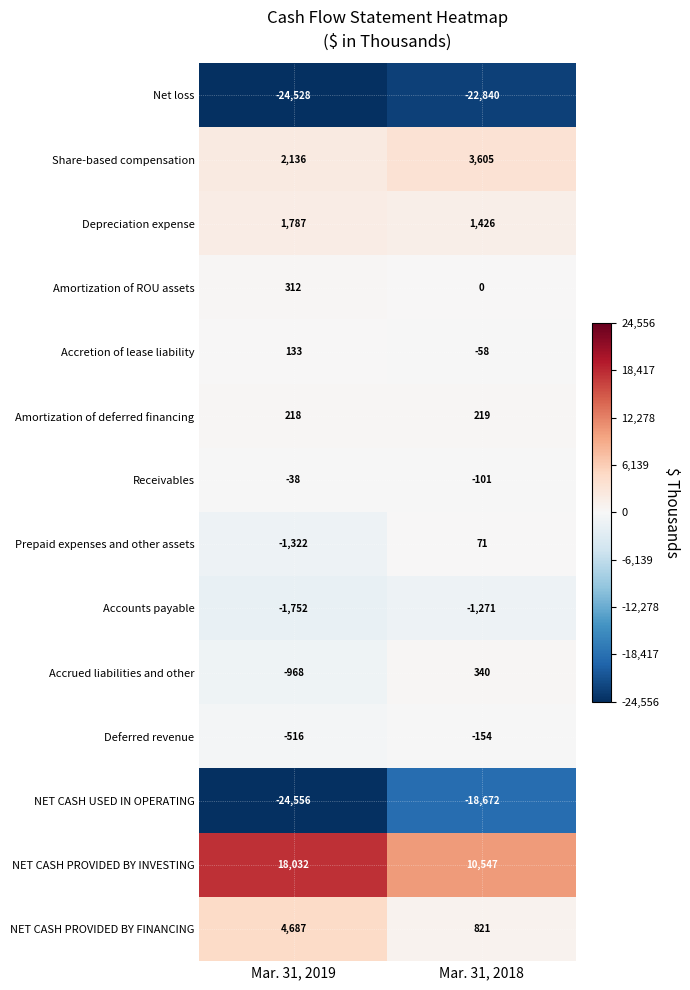

Reading right to left, what are all the values shown in this chart?

Net loss: Mar. 31, 2018=-22840	Mar. 31, 2019=-24528
Share-based compensation: Mar. 31, 2018=3605	Mar. 31, 2019=2136
Depreciation expense: Mar. 31, 2018=1426	Mar. 31, 2019=1787
Amortization of ROU assets: Mar. 31, 2018=0	Mar. 31, 2019=312
Accretion of lease liability: Mar. 31, 2018=-58	Mar. 31, 2019=133
Amortization of deferred financing: Mar. 31, 2018=219	Mar. 31, 2019=218
Receivables: Mar. 31, 2018=-101	Mar. 31, 2019=-38
Prepaid expenses and other assets: Mar. 31, 2018=71	Mar. 31, 2019=-1322
Accounts payable: Mar. 31, 2018=-1271	Mar. 31, 2019=-1752
Accrued liabilities and other: Mar. 31, 2018=340	Mar. 31, 2019=-968
Deferred revenue: Mar. 31, 2018=-154	Mar. 31, 2019=-516
NET CASH USED IN OPERATING: Mar. 31, 2018=-18672	Mar. 31, 2019=-24556
NET CASH PROVIDED BY INVESTING: Mar. 31, 2018=10547	Mar. 31, 2019=18032
NET CASH PROVIDED BY FINANCING: Mar. 31, 2018=821	Mar. 31, 2019=4687